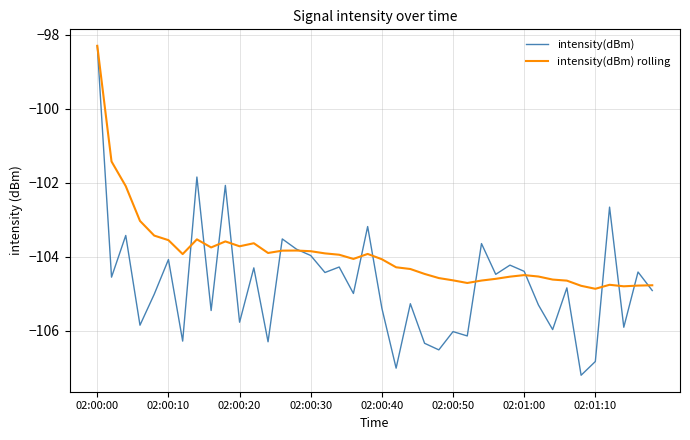

What is the difference between the maximum and minimum values in the intensity(dBm) rolling series?

6.6